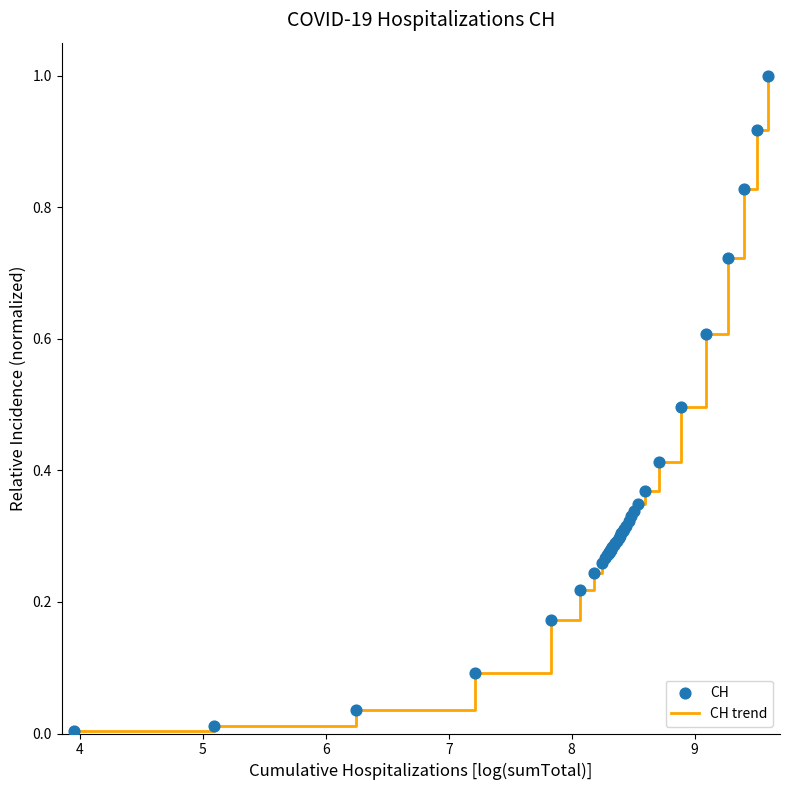

What is the difference between the maximum and minimum values?

1.0